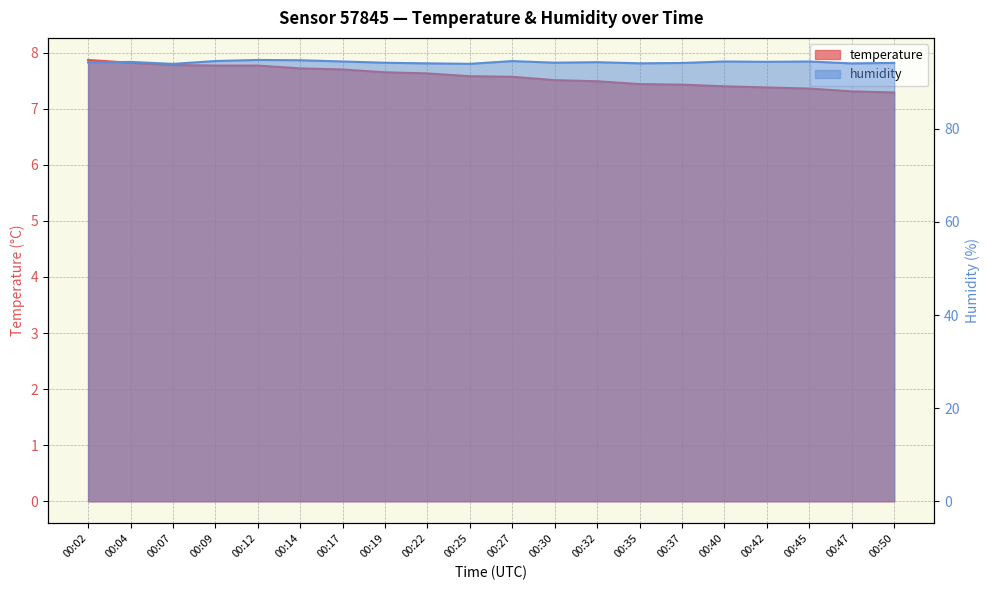

What is the difference between the humidity line values at 00:22 and 00:50?

0.1